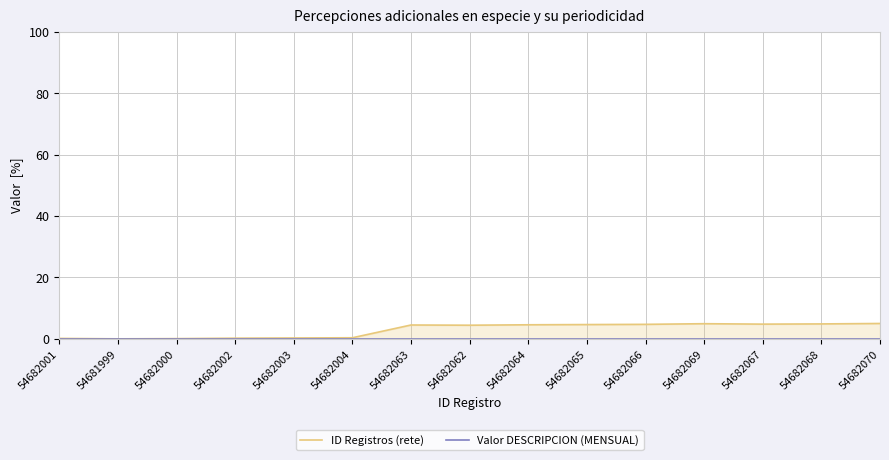

List the series in order of their peak value, lowest first.

Valor DESCRIPCION (MENSUAL), ID Registros (rete)